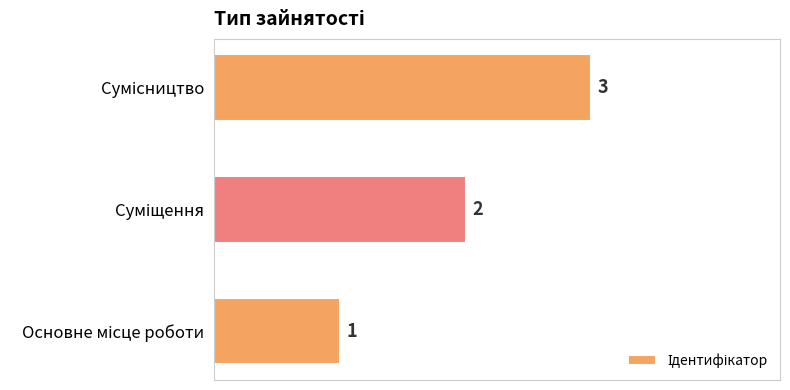

What is the greatest value displayed?

3